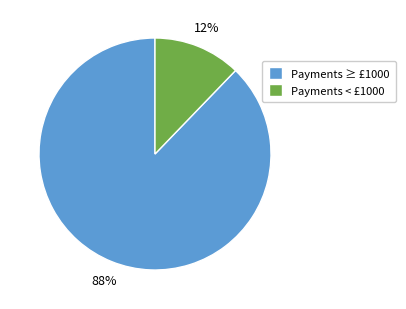

Rank the categories by value from lowest to highest.

Payments < £1000, Payments ≥ £1000